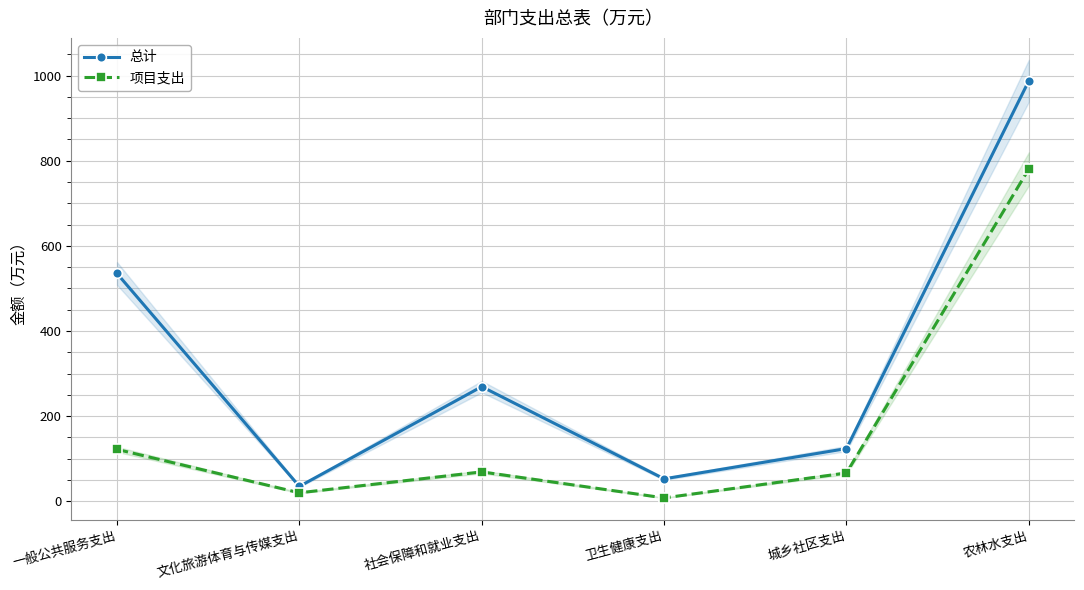

What is the difference between the maximum and minimum values in the 总计 series?

952.8